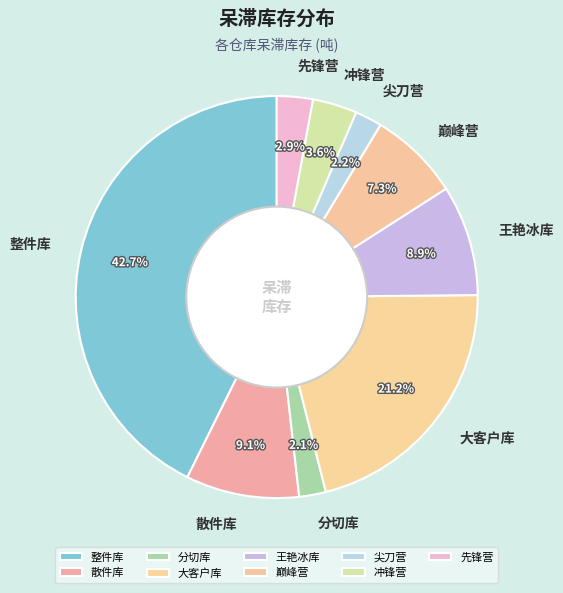

To the nearest percent, what is the difference between the largest and smallest slice percentages?

41%